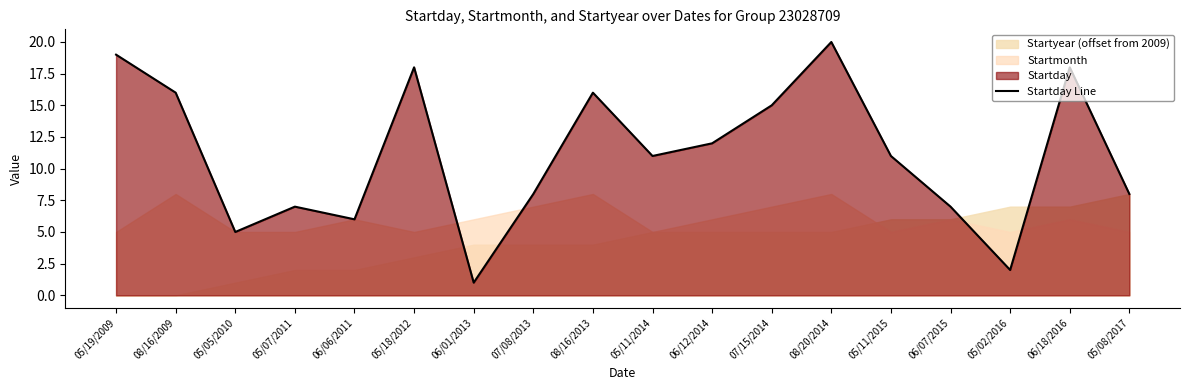

What is the difference between the maximum and minimum values?

19